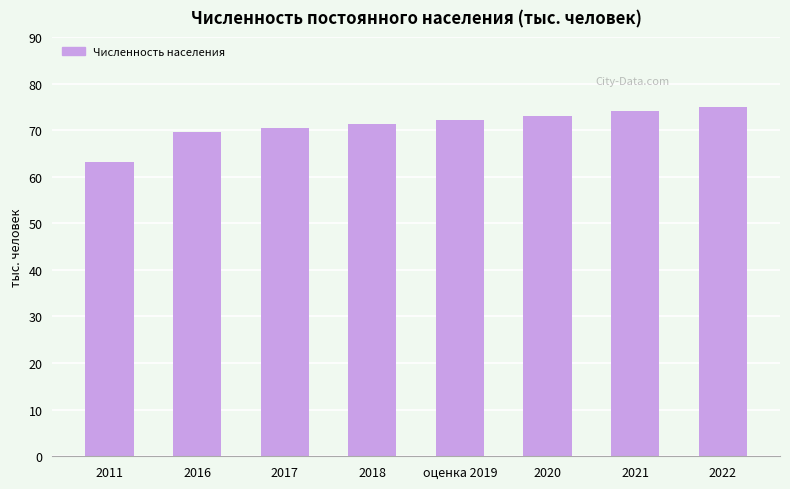

What position from the left is 2017?

3